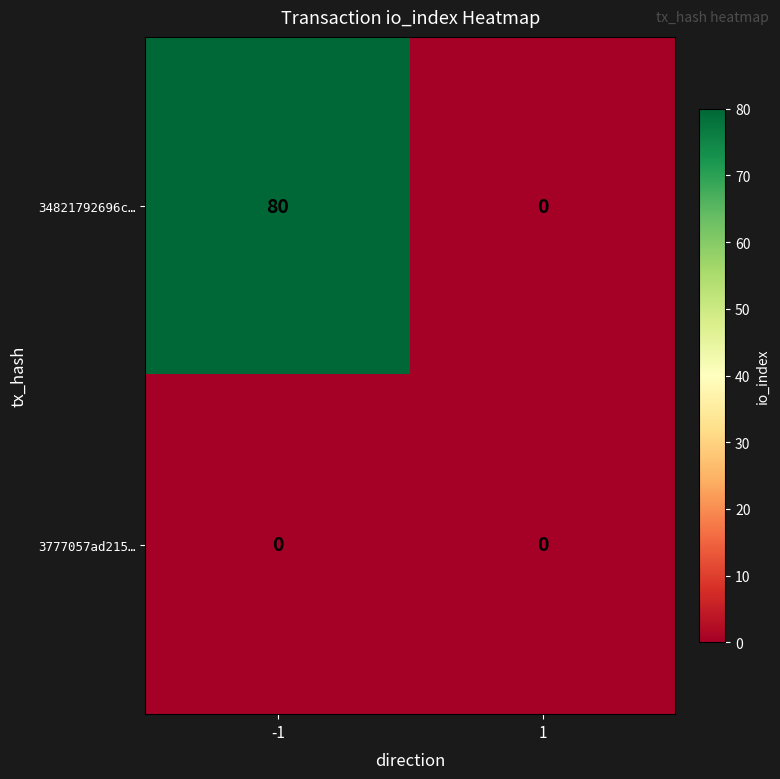

What is the highest value of the 34821792696c… series?

80